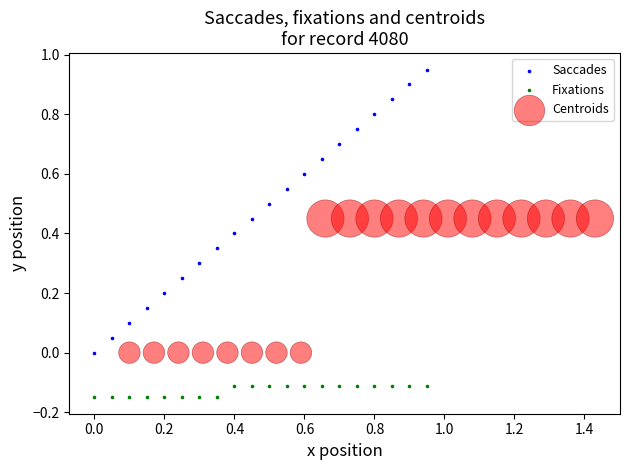

Which series reaches the maximum Y coordinate?

Saccades